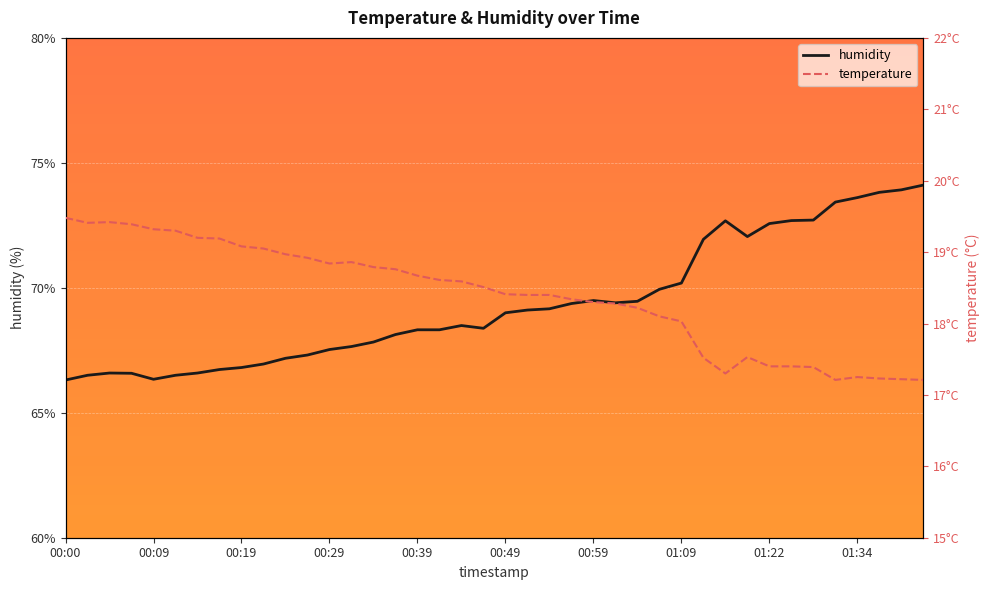

What is the minimum value for temperature?

17.2